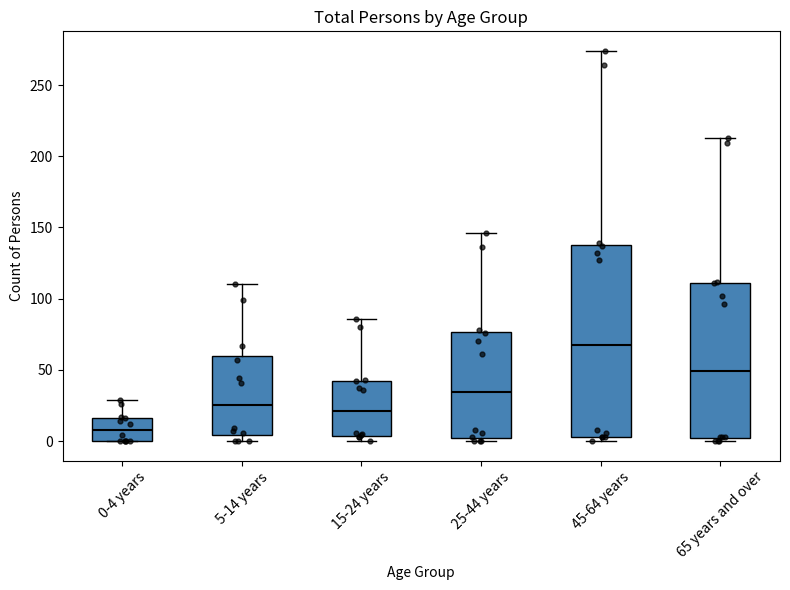

Reading left to right, read every box against the y-axis: the position of its median line, the range the box covers, and the ends of its whiskers. The values are not printed on the chart, so give them approximately, as read against the axis.

0-4 years: median 10, box 0 to 15, whiskers 0 to 30
5-14 years: median 25, box 5 to 60, whiskers 0 to 110
15-24 years: median 20, box 5 to 40, whiskers 0 to 85
25-44 years: median 35, box 0 to 75, whiskers 0 (just below the box's lower edge) to 145
45-64 years: median 70, box 5 to 140, whiskers 0 to 275
65 years and over: median 50, box 0 to 110, whiskers 0 (just below the box's lower edge) to 215